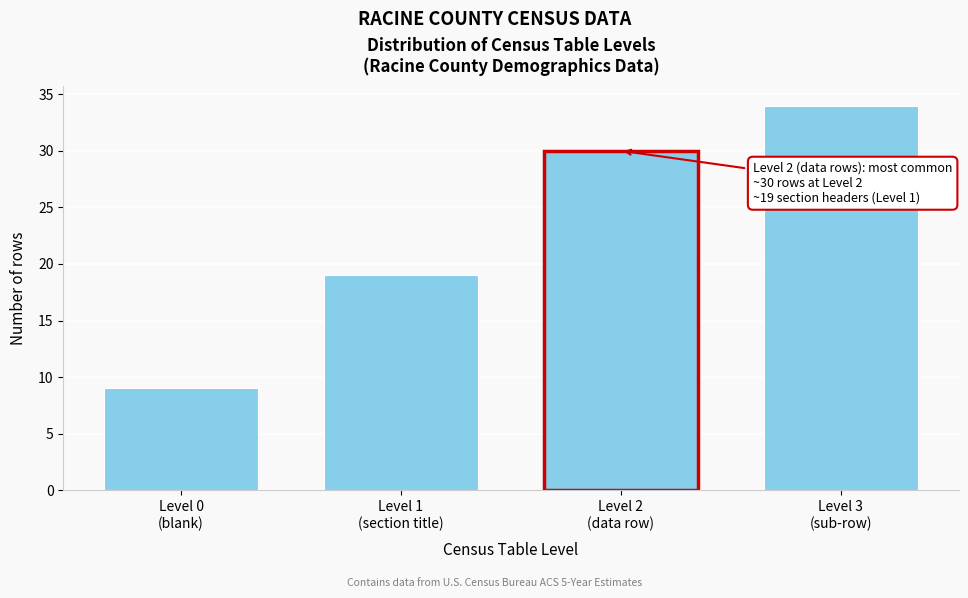

Reading left to right, list all the values displayed in this chart.

9	19	30	34